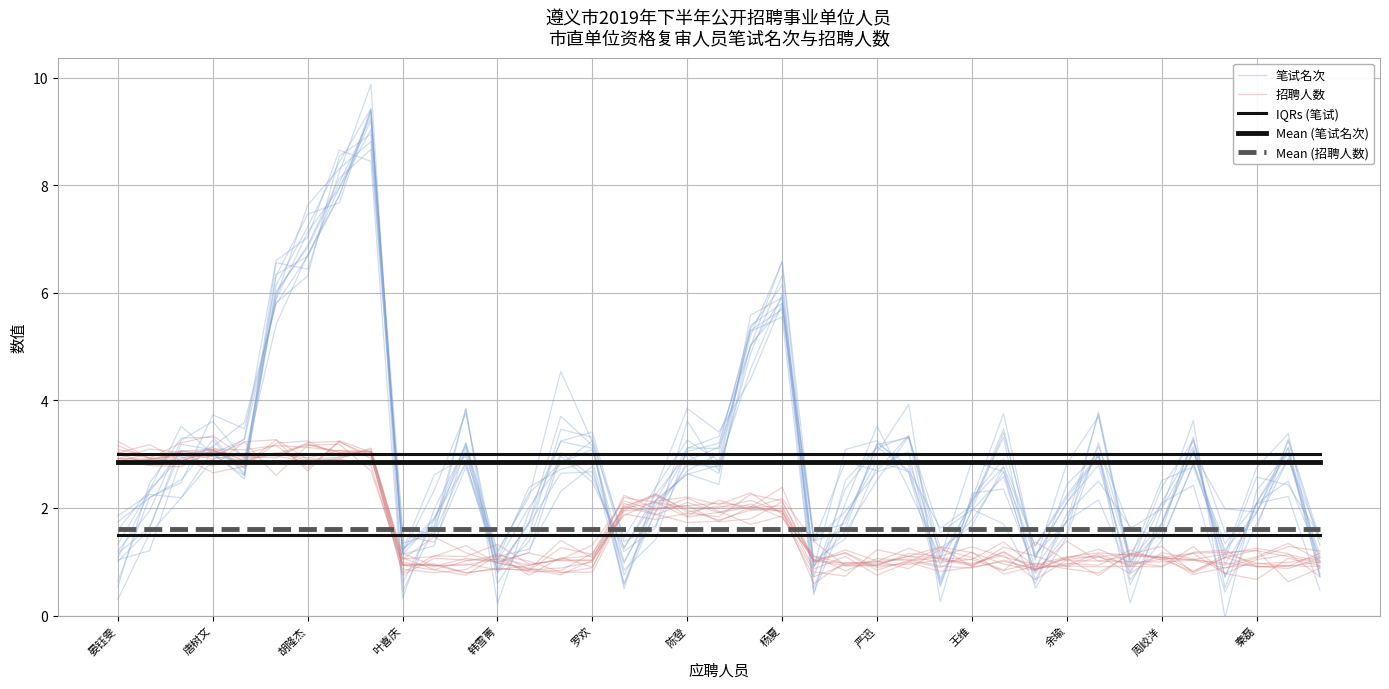

What is the sum of all 招聘人数 values?

62.8